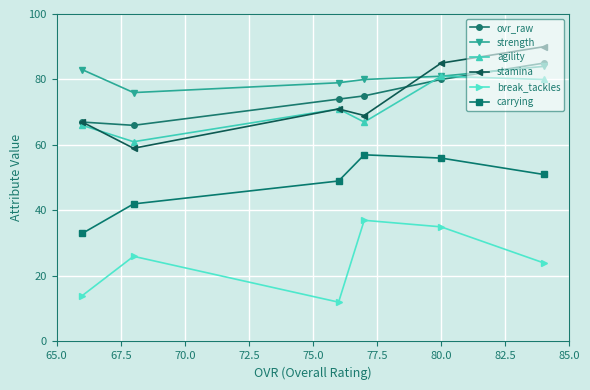

What is the average value of the agility series?

71